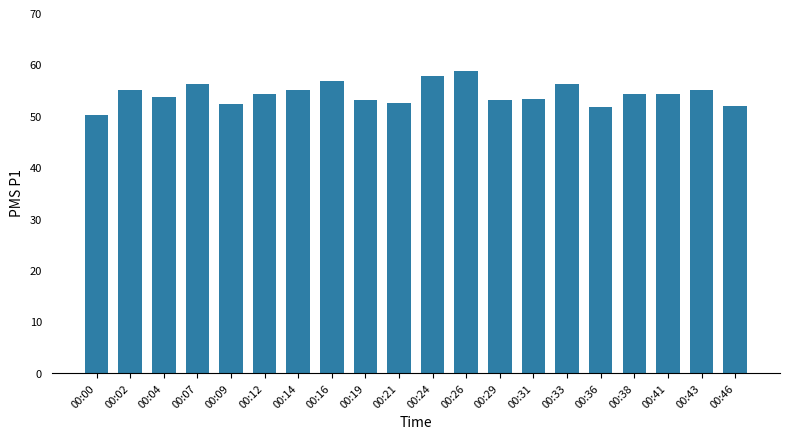

What is the change in value from 00:12 to 00:31?

-1.0